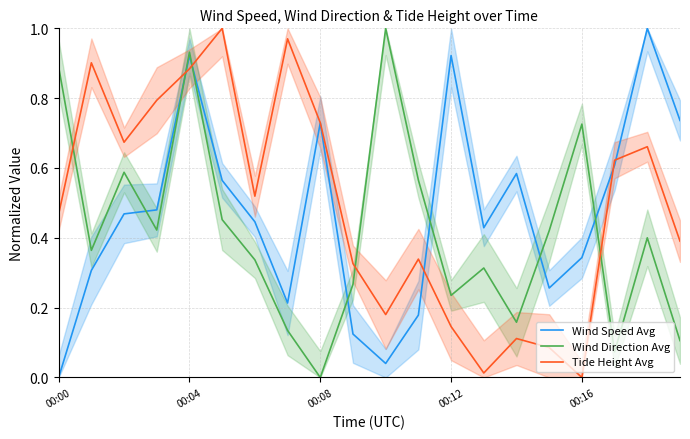

The Tide Height Avg series shows 0.2 at 9. True or false?

False